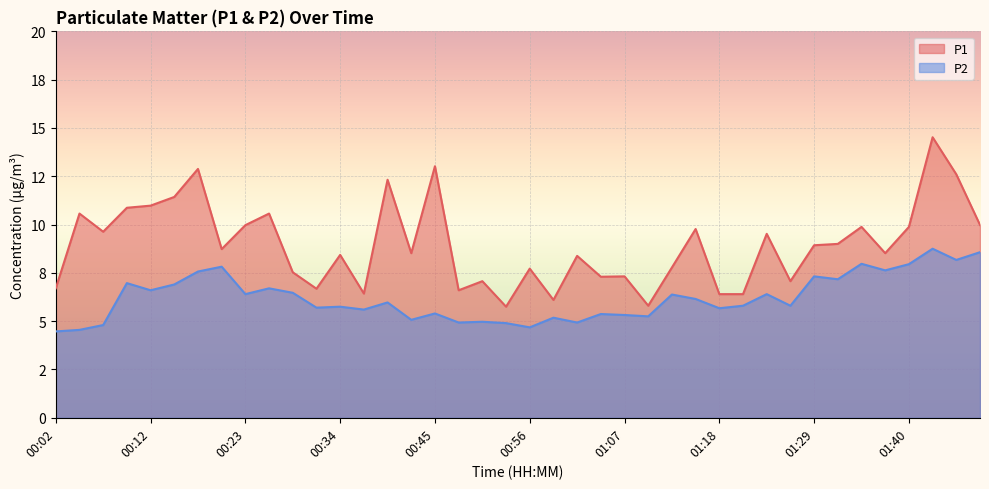

Rank the series at 00:48 from highest to lowest value.

P1, P2